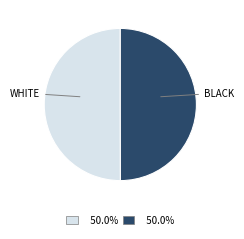

How many slices are in this pie chart?

2